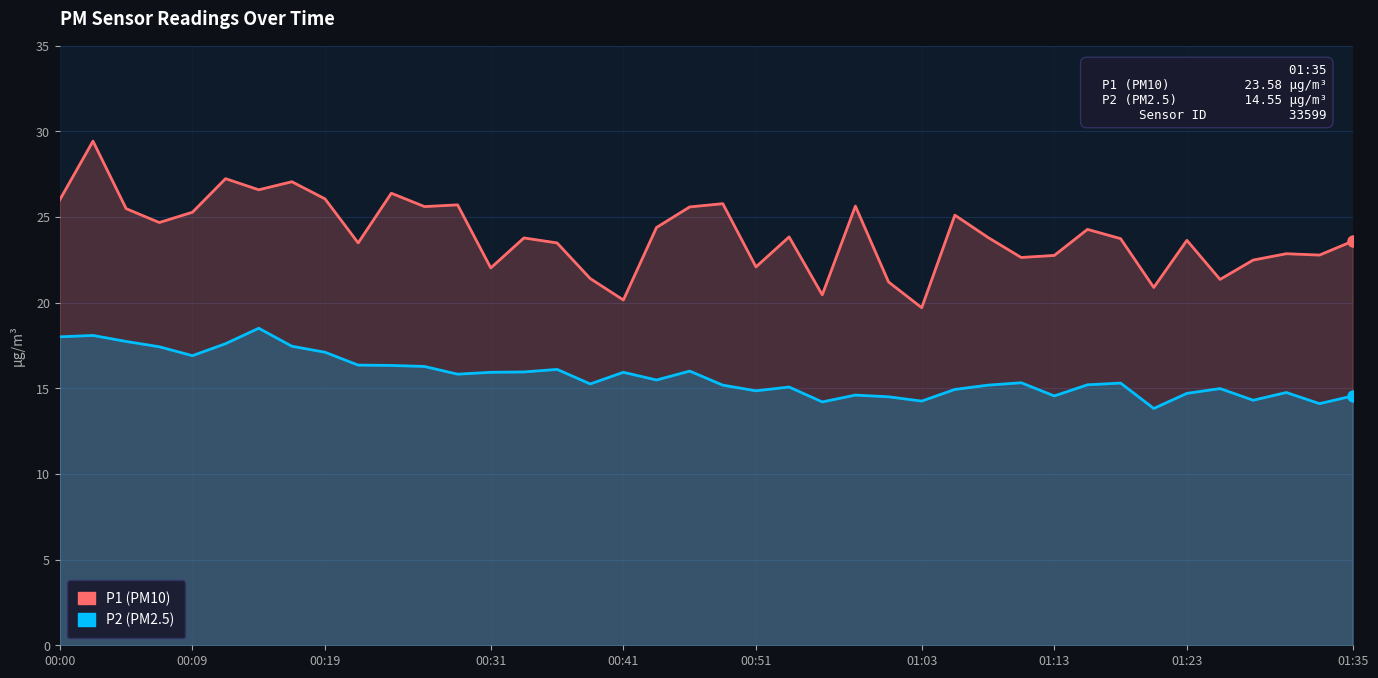

Is it true that P1 equals 26.0 at 00:00?

True